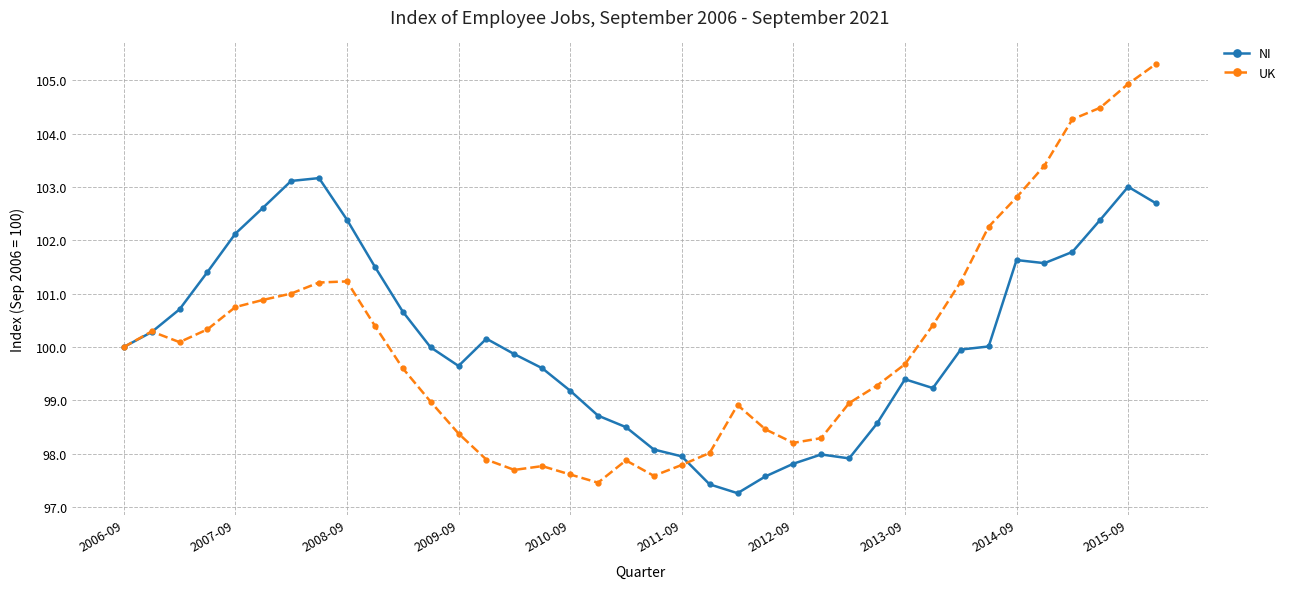

Reading right to left, extract all data points from this chart.

NI: 102.7	103.0	102.4	101.8	101.6	101.6	100.0	100.0	99.2	99.4	98.6	97.9	98.0	97.8	97.6	97.3	97.4	98.0	98.1	98.5	98.7	99.2	99.6	99.9	100.2	99.6	100.0	100.7	101.5	102.4	103.2	103.1	102.6	102.1	101.4	100.7	100.3	100.0
UK: 105.3	104.9	104.5	104.3	103.4	102.8	102.3	101.2	100.4	99.7	99.3	99.0	98.3	98.2	98.5	98.9	98.0	97.8	97.6	97.9	97.5	97.6	97.8	97.7	97.9	98.4	99.0	99.6	100.4	101.2	101.2	101.0	100.9	100.7	100.3	100.1	100.3	100.0